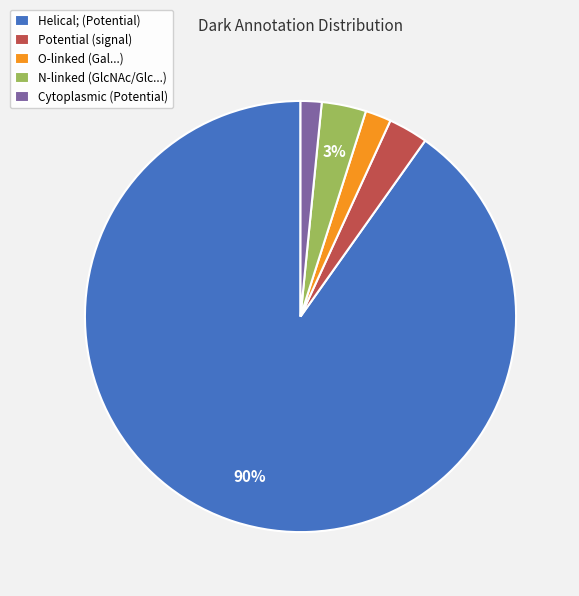

Between Potential (signal) and Cytoplasmic (Potential), which is larger?

Potential (signal)